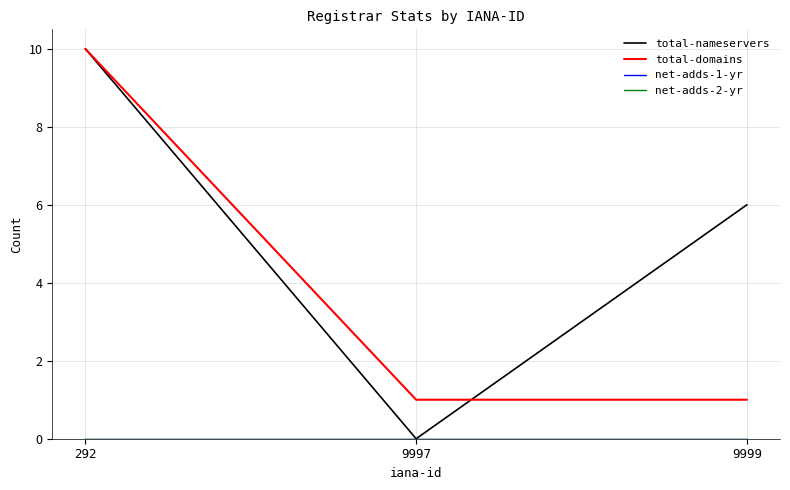

Rank the series by their maximum value, from lowest to highest.

net-adds-1-yr, net-adds-2-yr, total-nameservers, total-domains